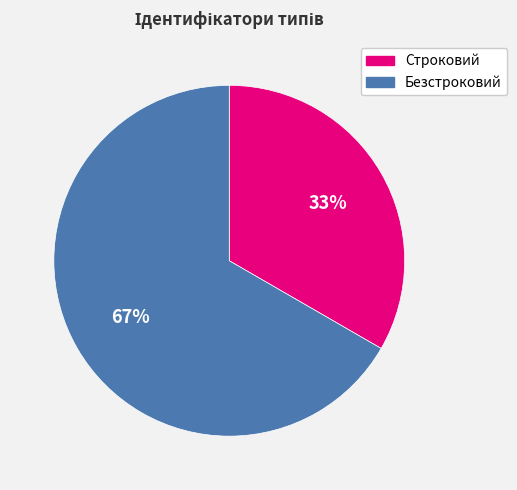

What percentage is the Строковий slice, to the nearest percent?

33%